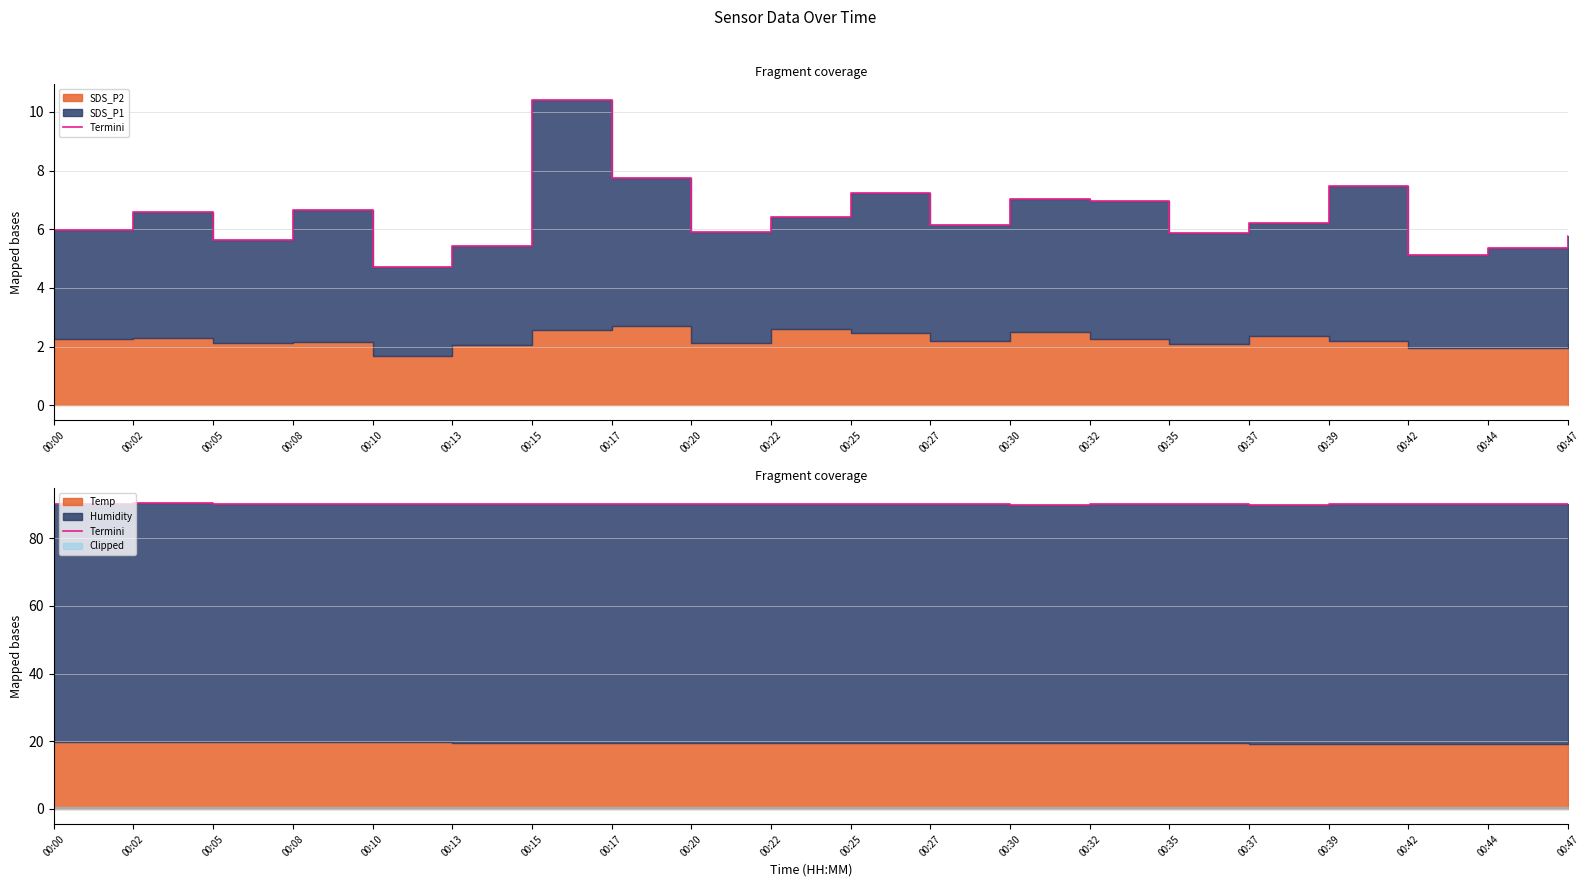

What is the value of the 19th point from the left?

90.2